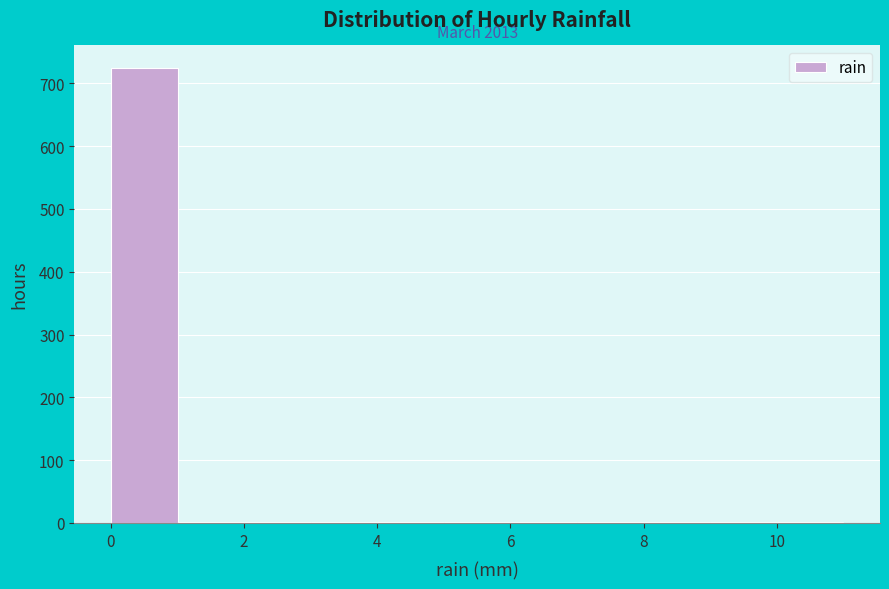

Over which range of the x-axis is the bar tallest?

0 to 1